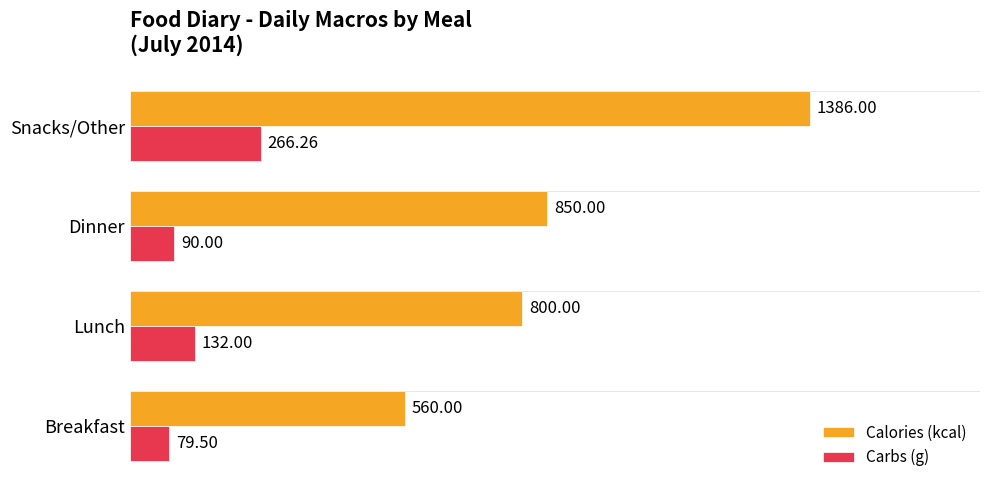

How many data points does each series have?

4